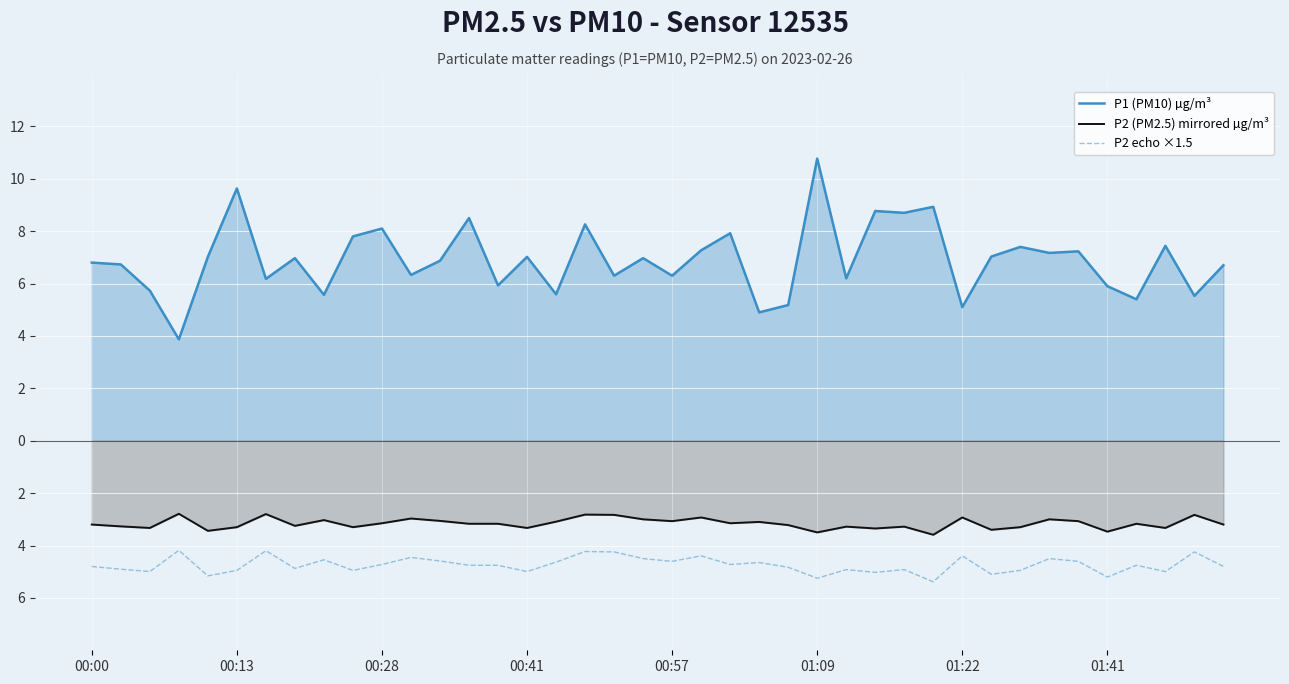

Is it true that P2 (PM2.5) mirrored µg/m³ equals -1.8 at 00:41?

False